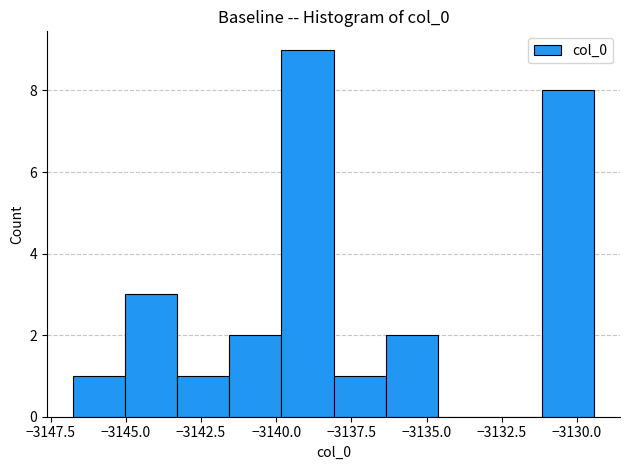

Read against the x-axis, roughly where is the centre of the tallest bar?

-3139.0